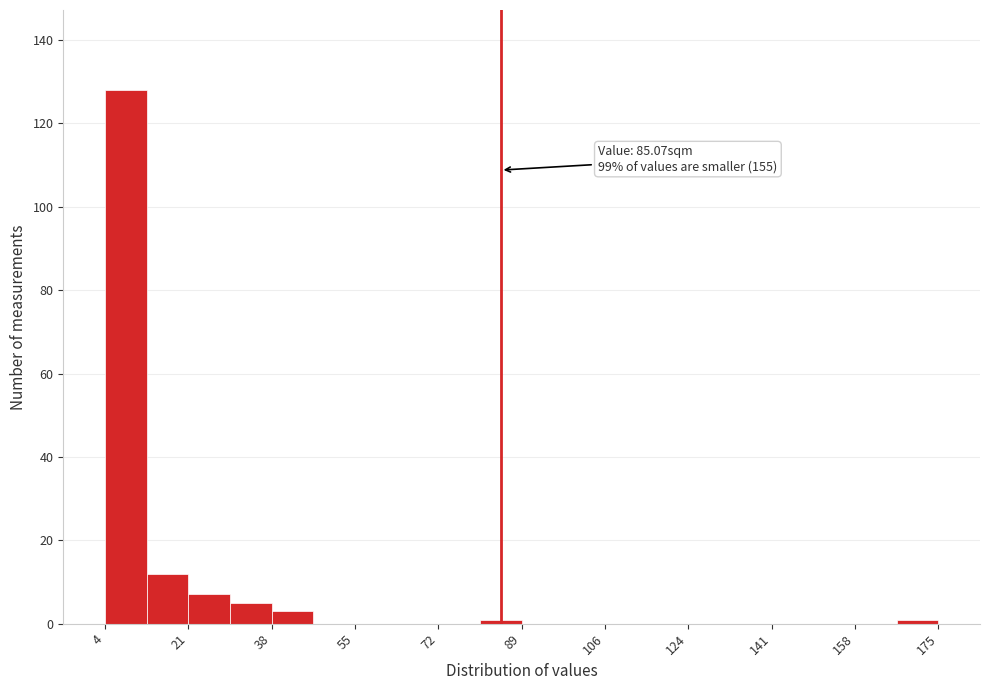

Which range on the x-axis has the tallest bar?

4 to 12